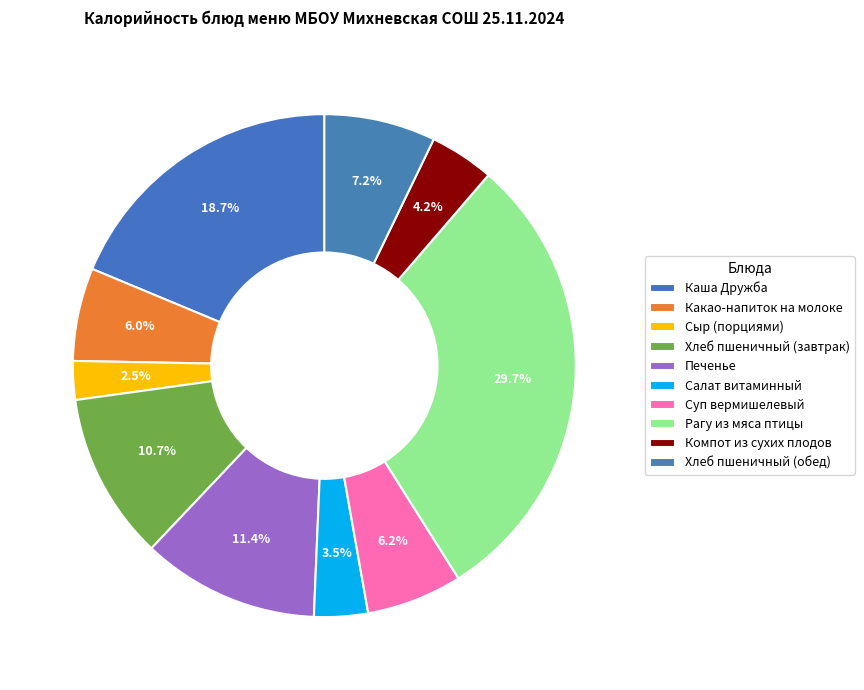

Does any single category account for the majority?

No